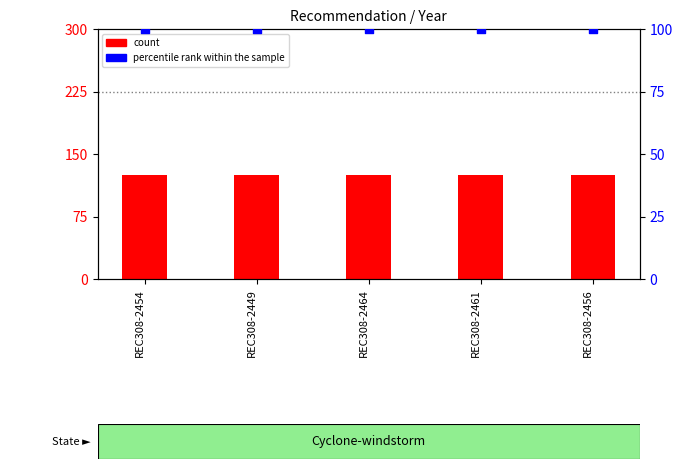

Which series contains the lowest Y value?

percentile rank within the sample